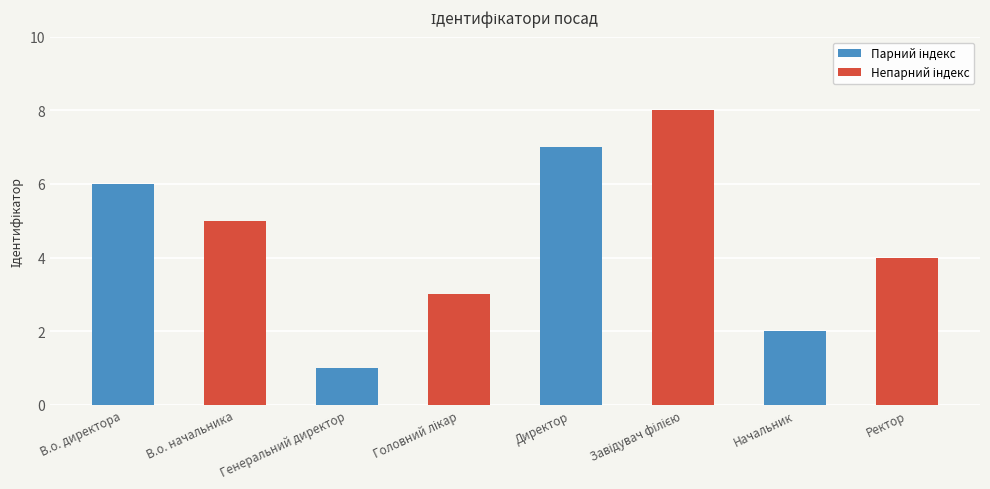

What is the change in value from В.о. директора to Генеральний директор?

-5